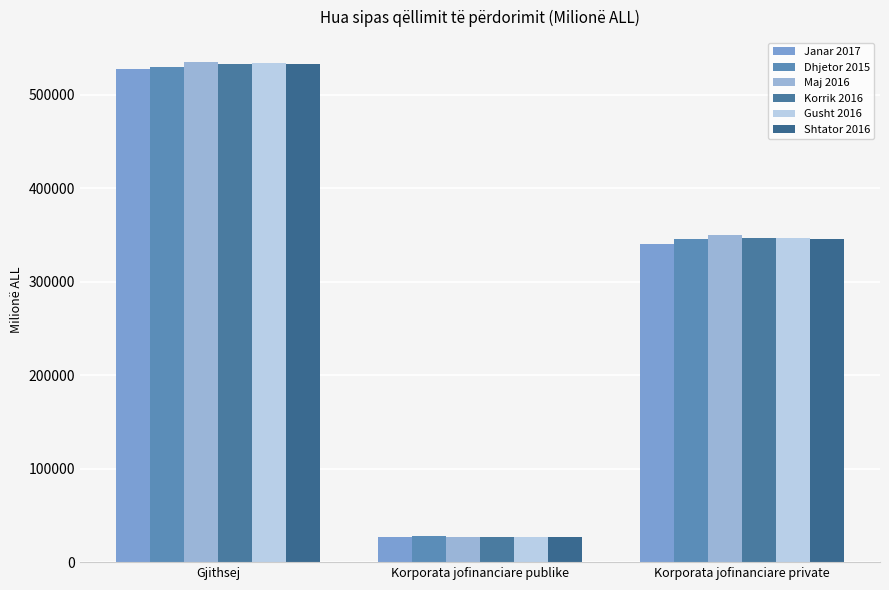

Where does the Gusht 2016 series first go above 346453?

Gjithsej